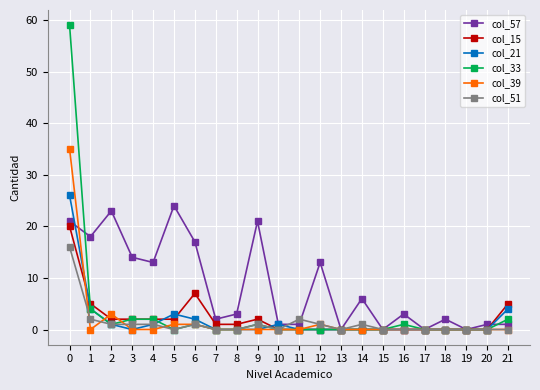

Which series has the largest total across all categories?

col_57